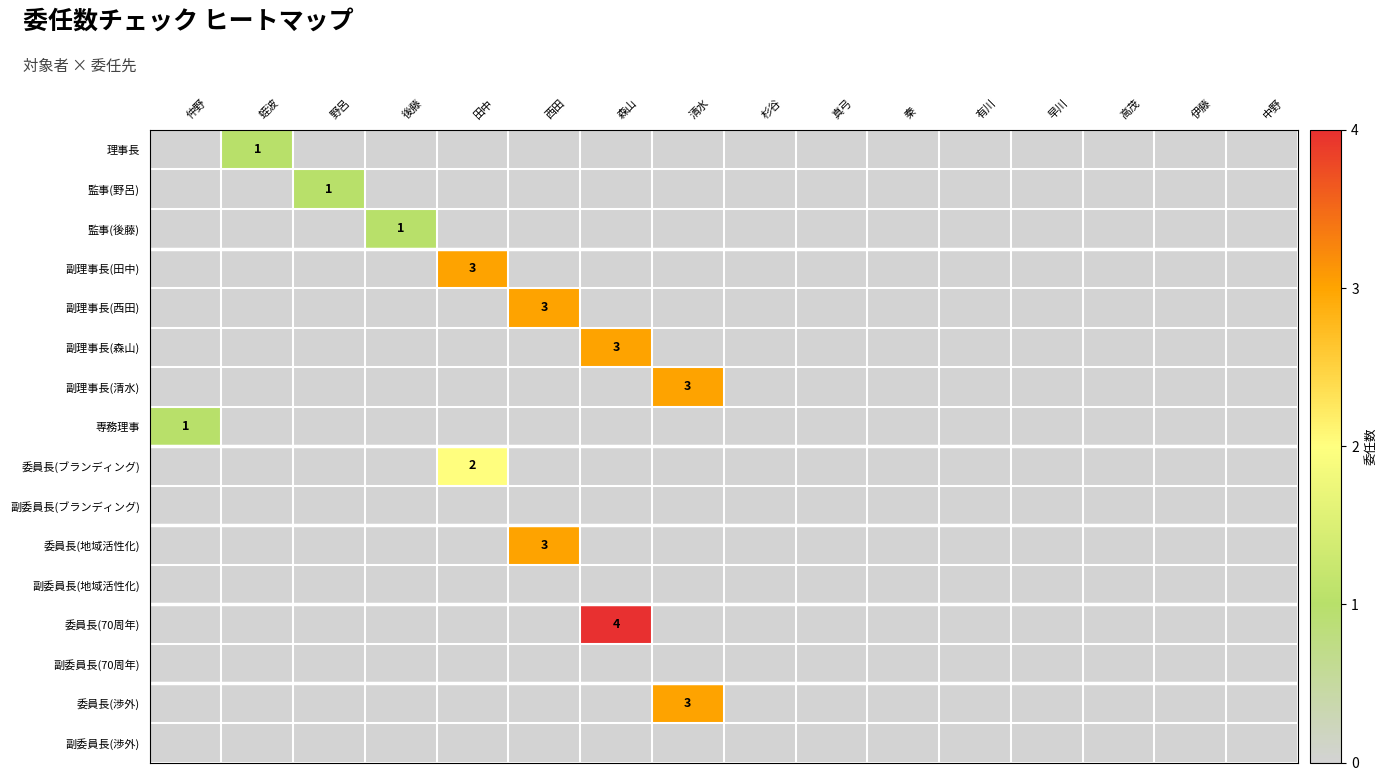

What is the sum of all 監事(後藤) values?

1